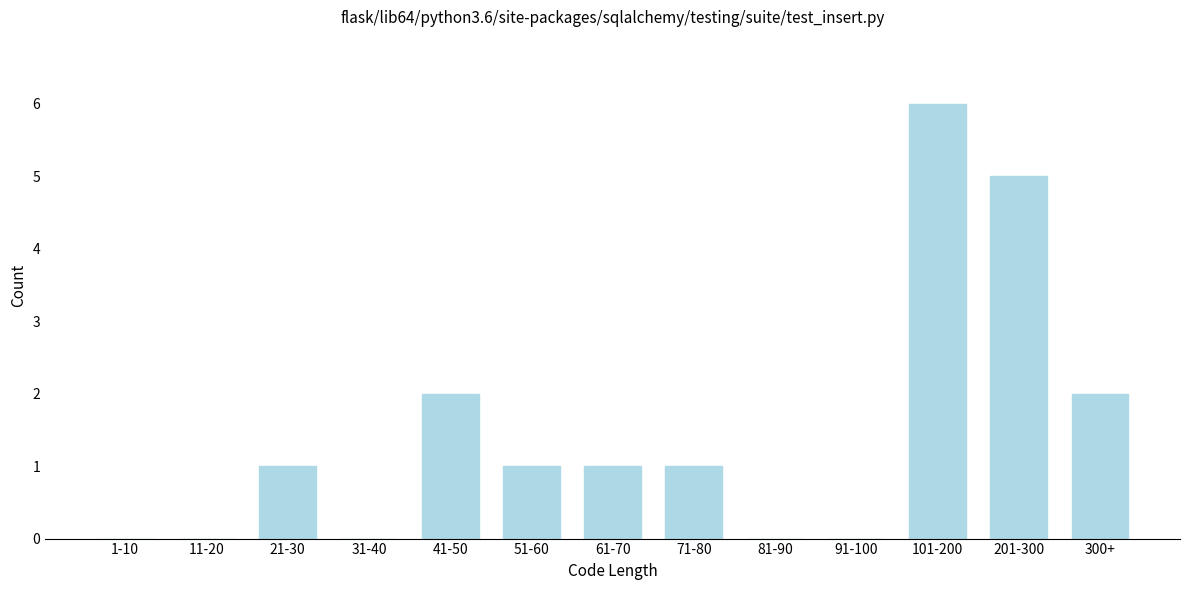

Reading left to right, list all the values displayed in this chart.

1-10=0	11-20=0	21-30=1	31-40=0	41-50=2	51-60=1	61-70=1	71-80=1	81-90=0	91-100=0	101-200=6	201-300=5	300+=2